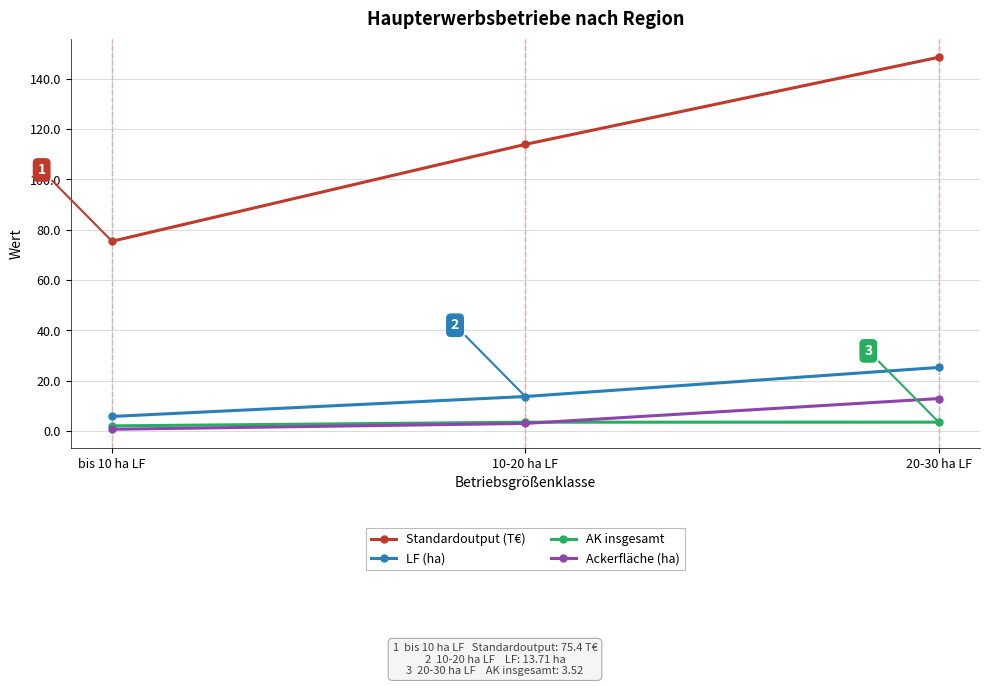

Which series changed the most between bis 10 ha LF and 20-30 ha LF?

Standardoutput (T€)